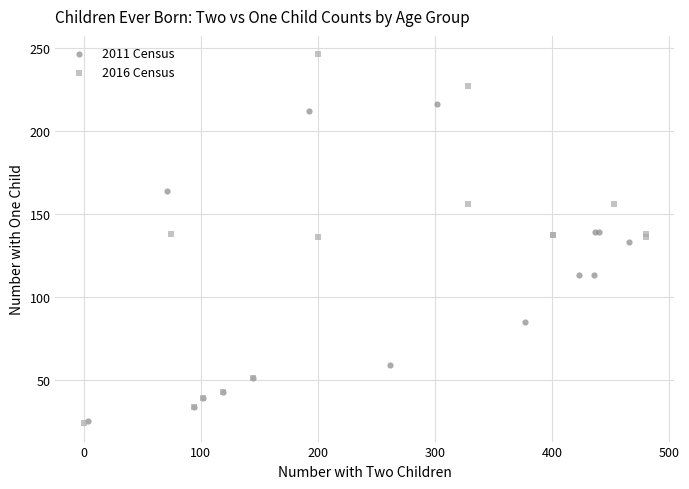

Which series has the widest spread of Y values?

2016 Census